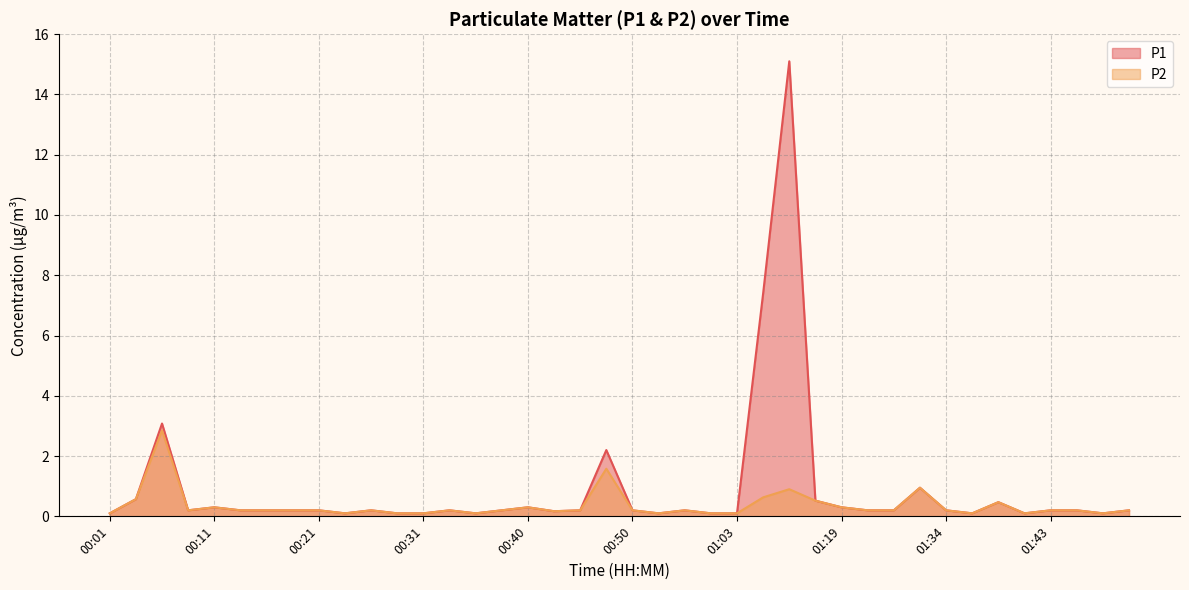

Reading left to right, list all the values displayed in this chart.

P1: 00:01=0.1	00:04=0.6	00:06=3.1	00:09=0.2	00:11=0.3	00:14=0.2	00:16=0.2	00:18=0.2	00:21=0.2	00:23=0.1	00:26=0.2	00:28=0.1	00:31=0.1	00:33=0.2	00:36=0.1	00:38=0.2	00:40=0.3	00:43=0.2	00:45=0.2	00:48=2.2	00:50=0.2	00:56=0.1	00:58=0.2	01:00=0.1	01:03=0.1	01:05=7.4	01:11=15.1	01:17=0.5	01:19=0.3	01:23=0.2	01:26=0.2	01:31=0.9	01:34=0.2	01:36=0.1	01:39=0.5	01:41=0.1	01:43=0.2	01:46=0.2	01:56=0.1	01:59=0.2
P2: 00:01=0.1	00:04=0.6	00:06=2.9	00:09=0.2	00:11=0.3	00:14=0.2	00:16=0.2	00:18=0.2	00:21=0.2	00:23=0.1	00:26=0.2	00:28=0.1	00:31=0.1	00:33=0.2	00:36=0.1	00:38=0.2	00:40=0.3	00:43=0.2	00:45=0.2	00:48=1.6	00:50=0.2	00:56=0.1	00:58=0.2	01:00=0.1	01:03=0.1	01:05=0.6	01:11=0.9	01:17=0.5	01:19=0.3	01:23=0.2	01:26=0.2	01:31=0.9	01:34=0.2	01:36=0.1	01:39=0.5	01:41=0.1	01:43=0.2	01:46=0.2	01:56=0.1	01:59=0.2